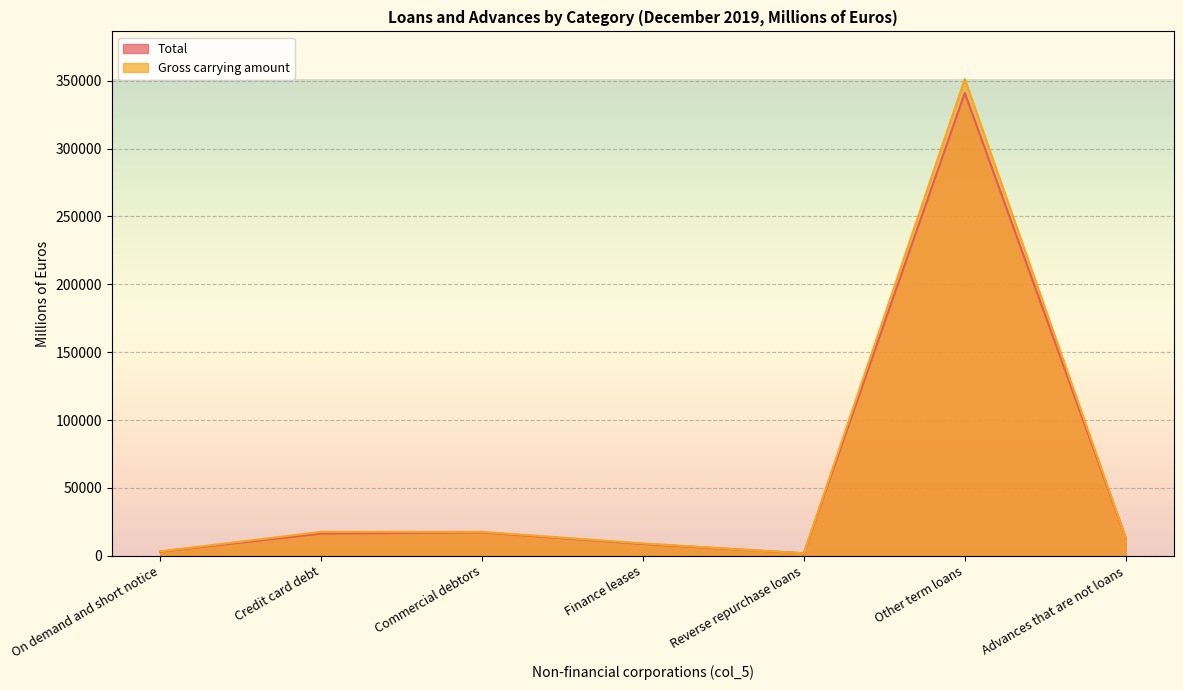

True or false: Gross carrying amount and Total intersect in this chart.

False